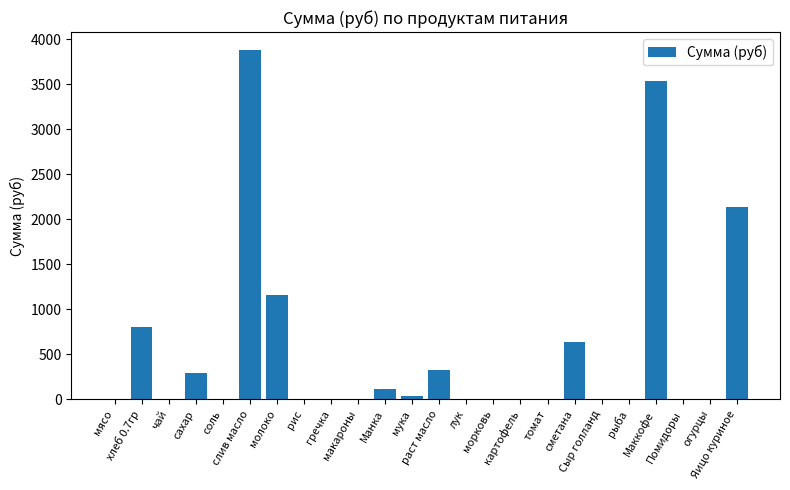

The value at слив масло is 3884.2. True or false?

True